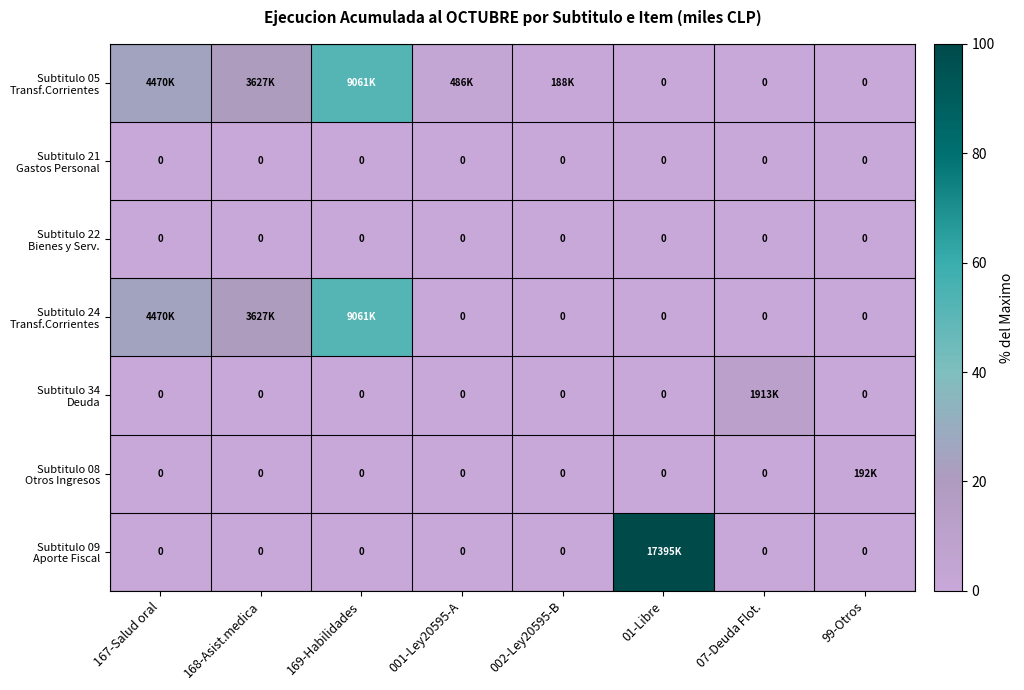

How many categories are shown in the chart?

8